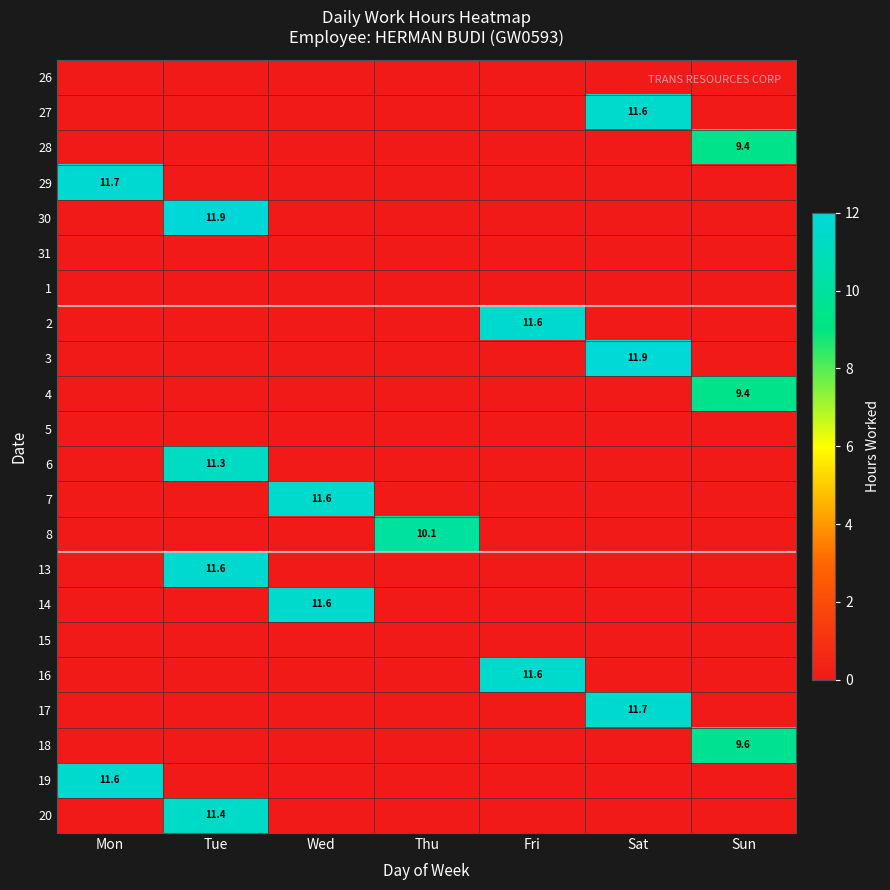

Is it true that 6 equals 3.8 at Tue?

False